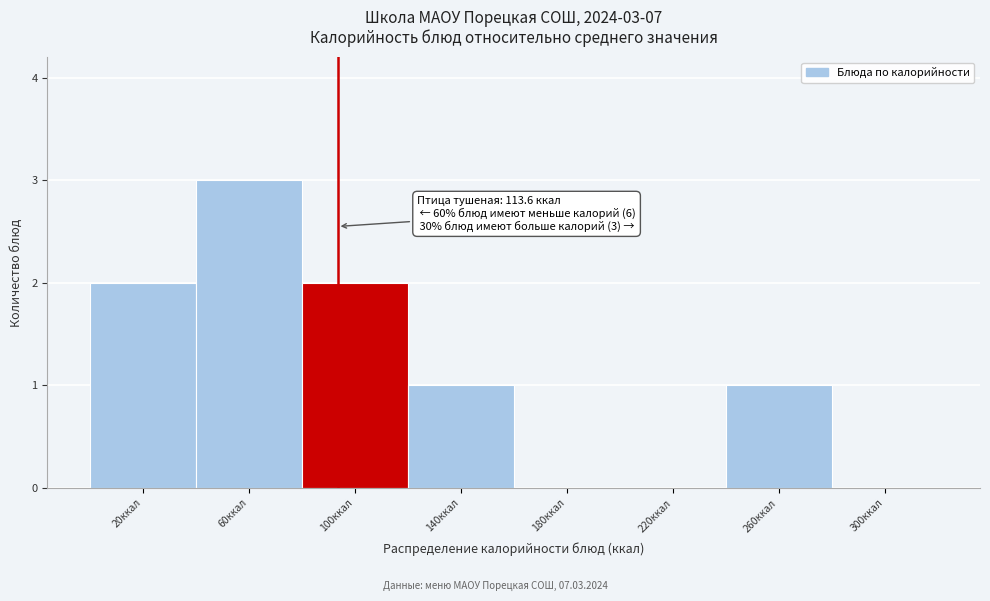

Reading left to right, what are all the values shown in this chart?

20ккал=2	60ккал=3	100ккал=2	140ккал=1	180ккал=0	220ккал=0	260ккал=1	300ккал=0